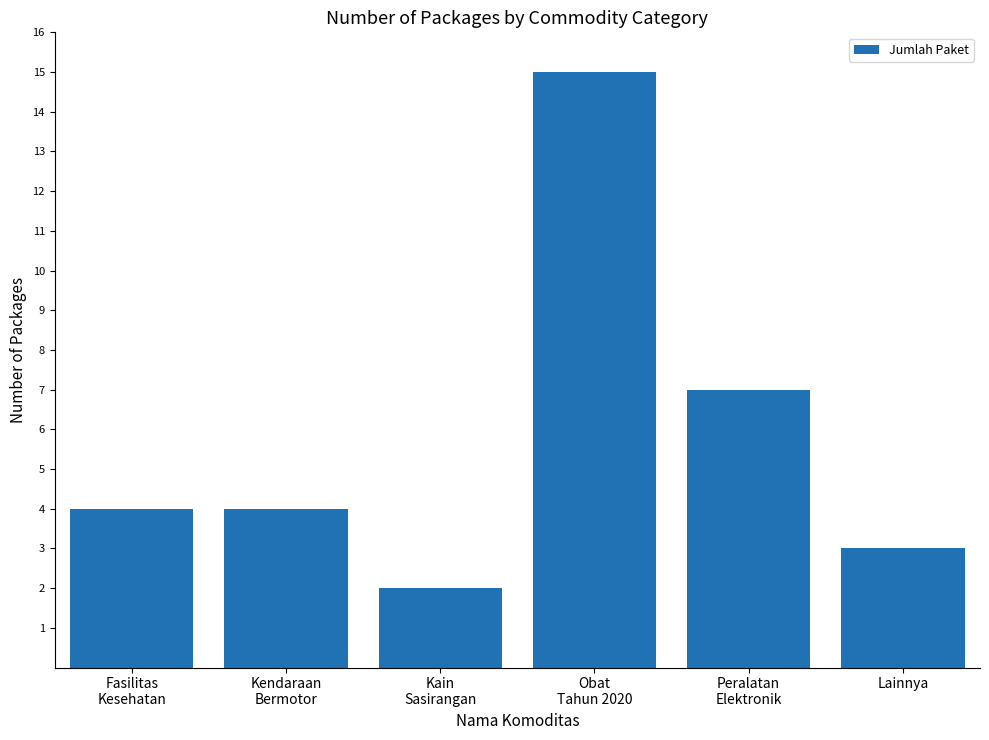

True or false: the data shows 5 at Lainnya.

False